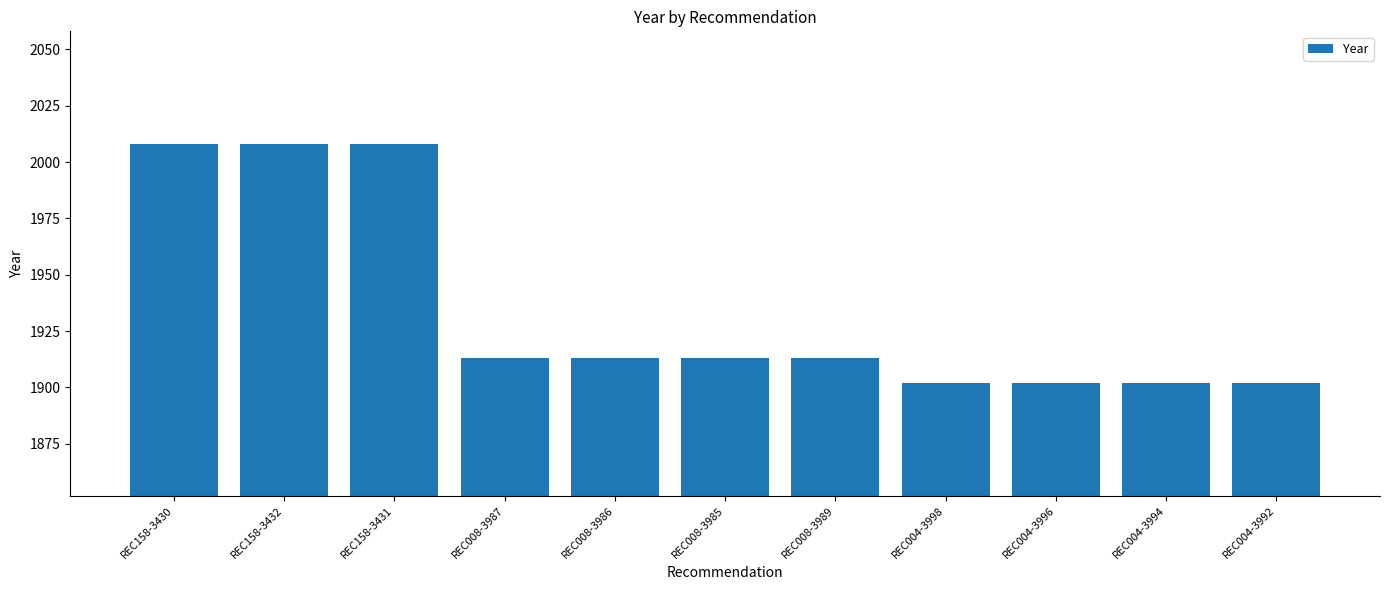

The value at REC004-3994 is 1902. True or false?

True